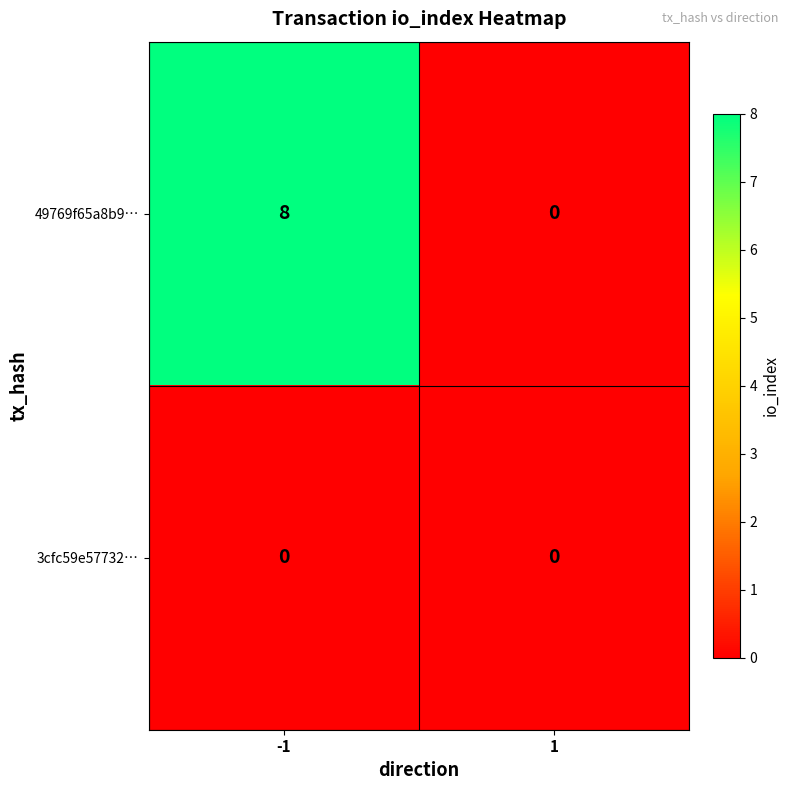

What is the difference between the maximum and minimum values in the 49769f65a8b9… series?

8